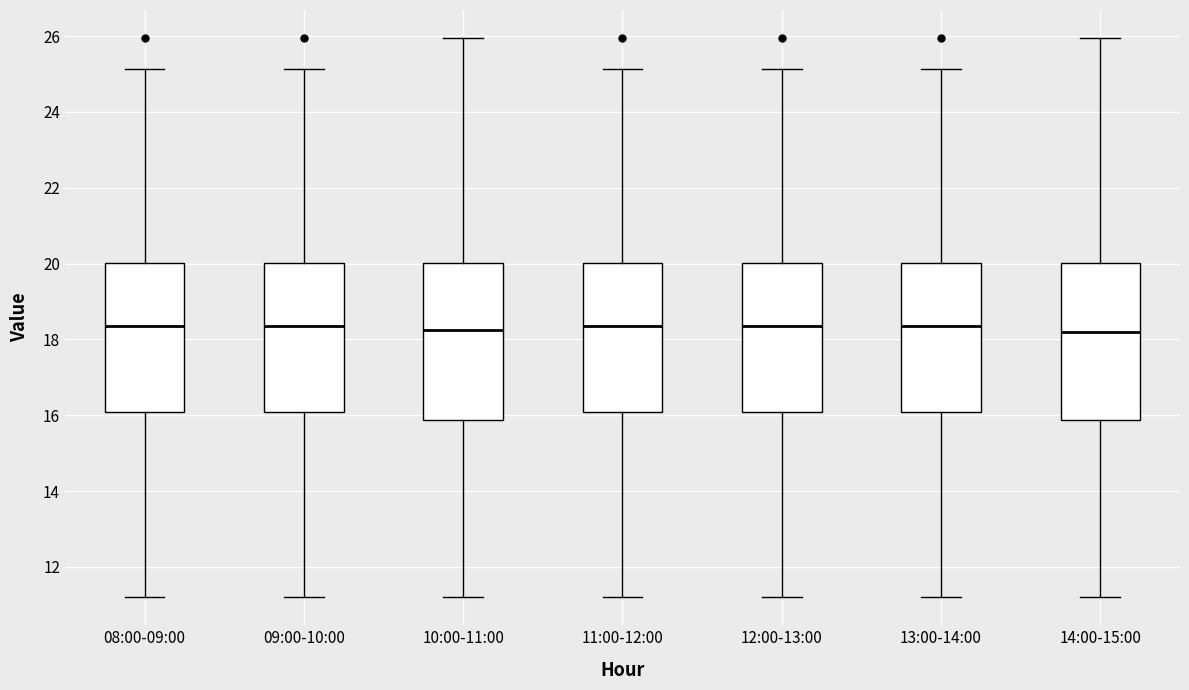

Where is the upper edge of the box for 08:00-09:00 on the y-axis? The values are not printed on the chart, so give them approximately, as read against the axis.

20.0